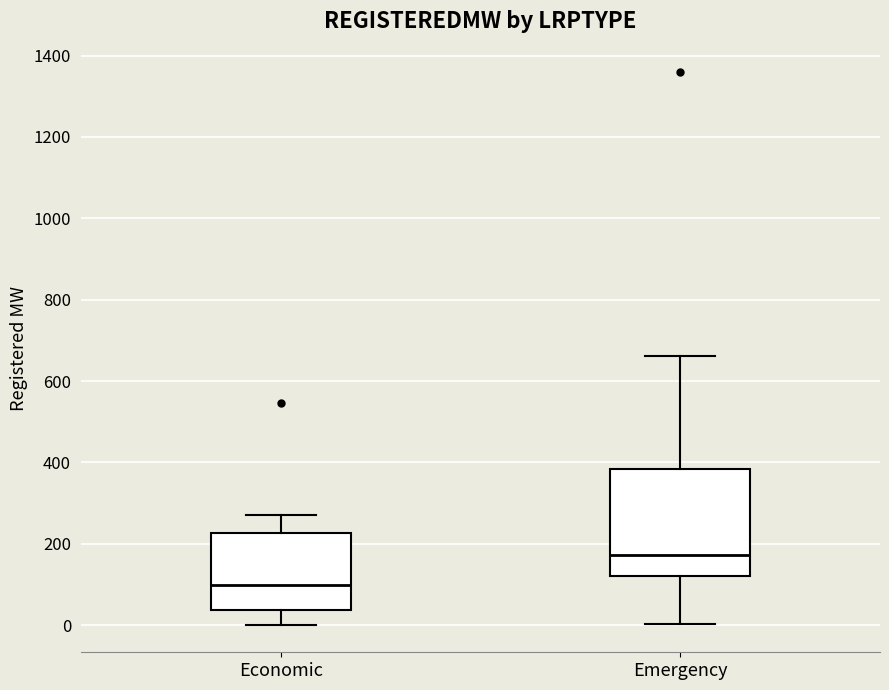

Reading left to right, read every box against the y-axis: the position of its median line, the range the box covers, and the ends of its whiskers. The values are not printed on the chart, so give them approximately, as read against the axis.

Economic: median 100, box 40 to 220, whiskers 0 to 260
Emergency: median 180, box 120 to 380, whiskers 0 to 660